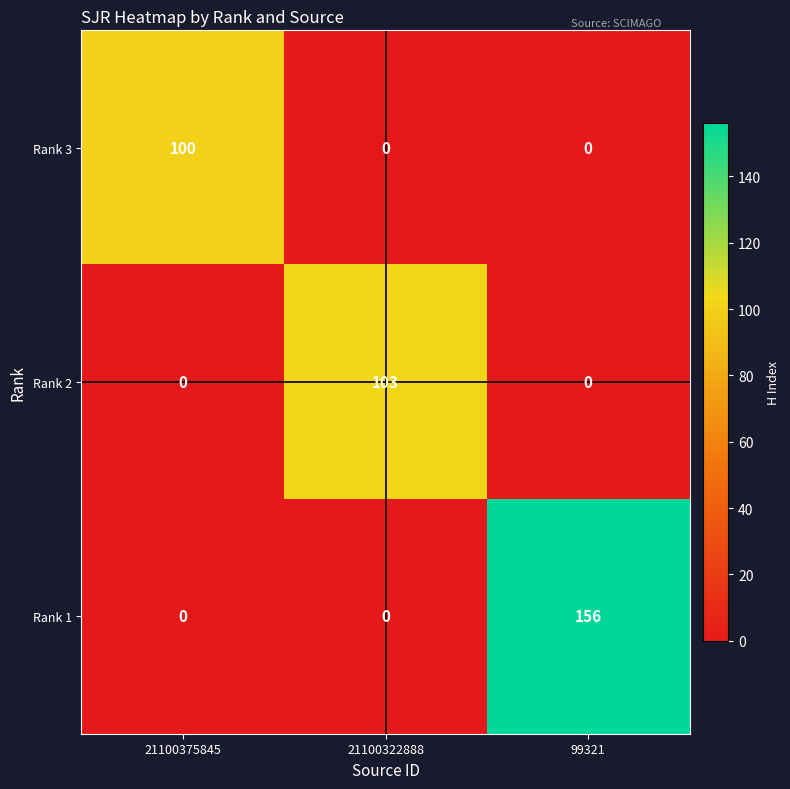

Reading left to right, what are all the values shown in this chart?

Rank 3: 21100375845=100	21100322888=0	99321=0
Rank 2: 21100375845=0	21100322888=103	99321=0
Rank 1: 21100375845=0	21100322888=0	99321=156